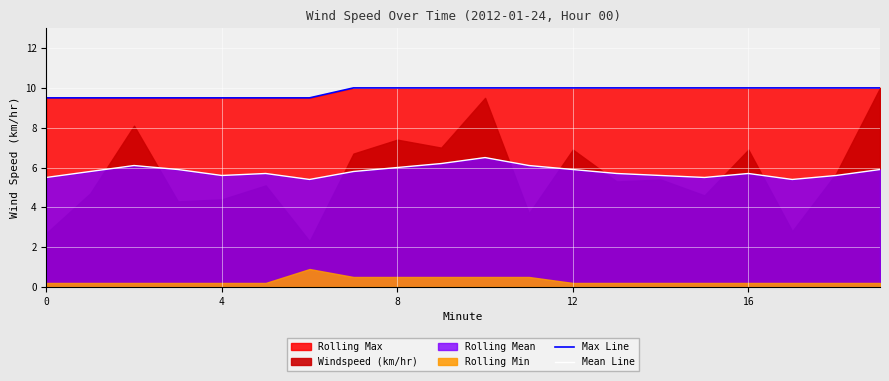

True or false: Max Line has a value of 10.0 at 8.

True